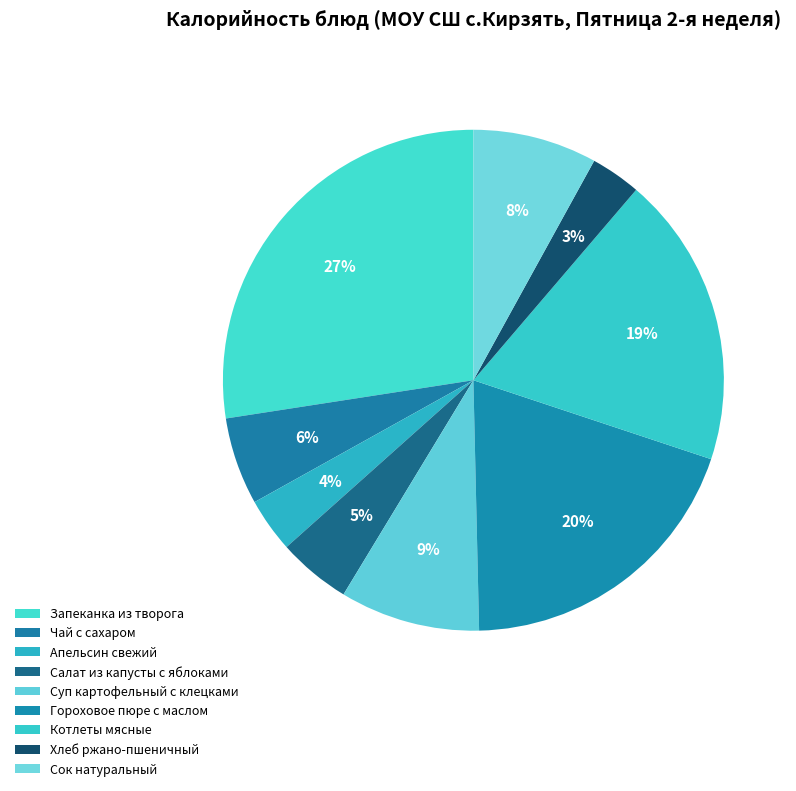

To the nearest percent, what percentage of the pie is Салат из капусты с яблоками?

5%